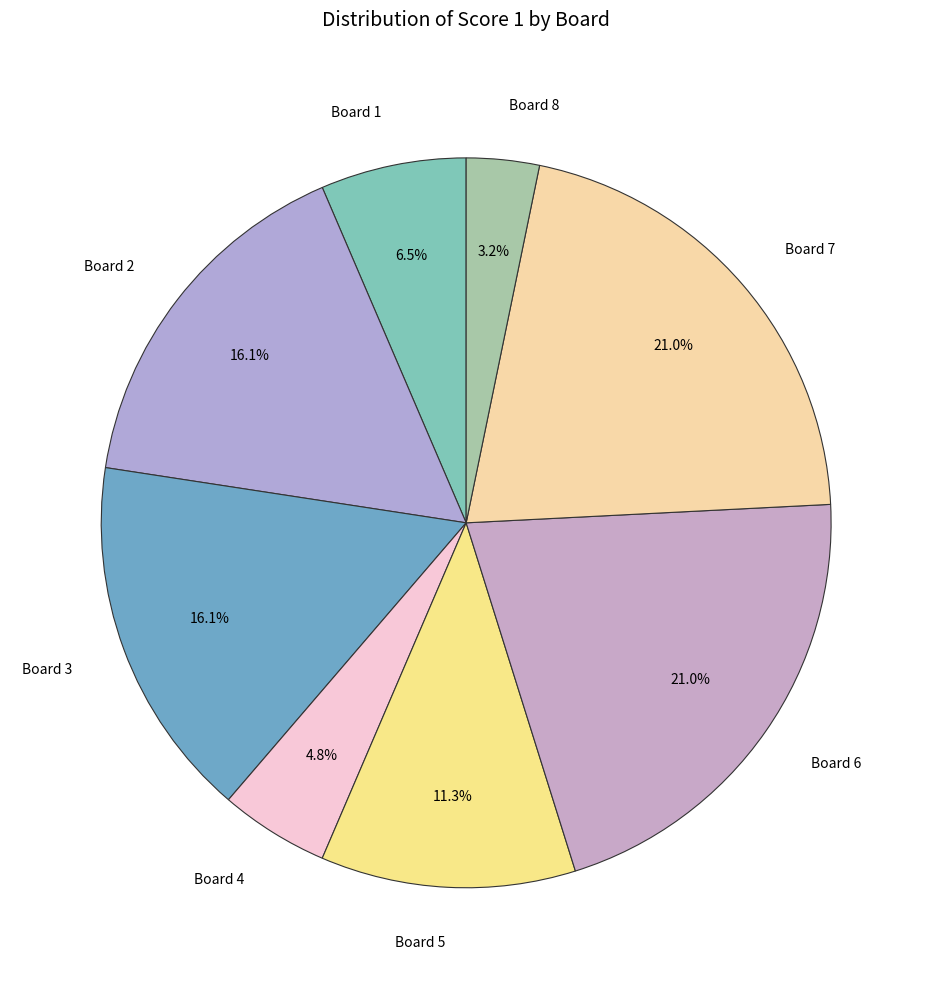

Does Board 8 account for over 50% of the chart?

No